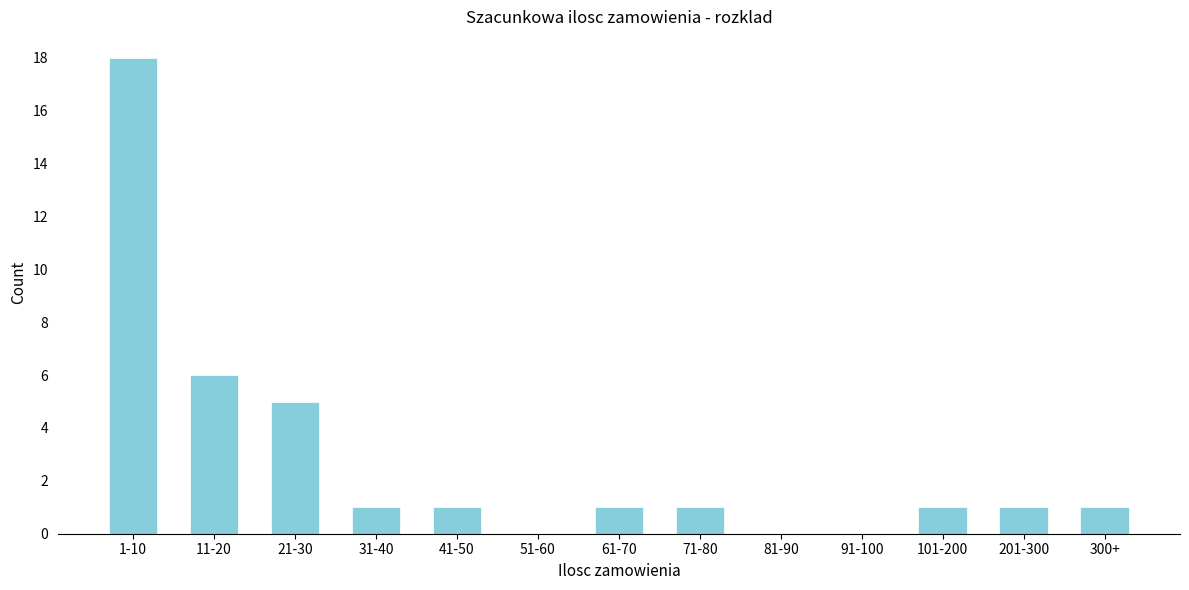

Reading left to right, transcribe all the data shown in this chart.

1-10=18	11-20=6	21-30=5	31-40=1	41-50=1	51-60=0	61-70=1	71-80=1	81-90=0	91-100=0	101-200=1	201-300=1	300+=1